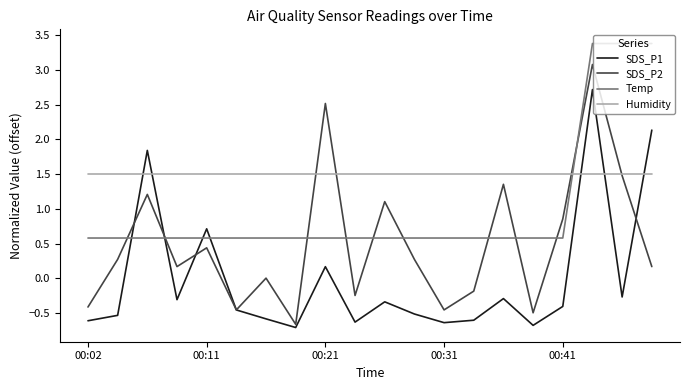

Which series has the widest spread of values?

SDS_P2